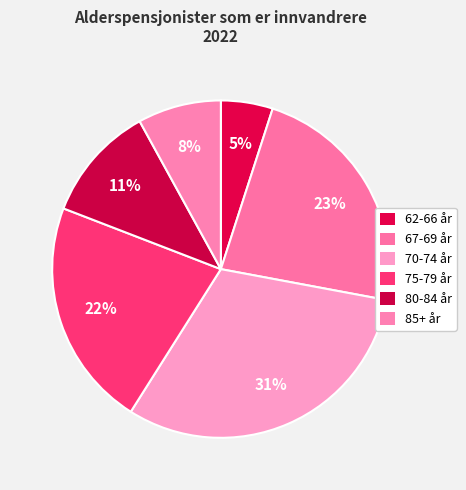

How many slices are in this pie chart?

6